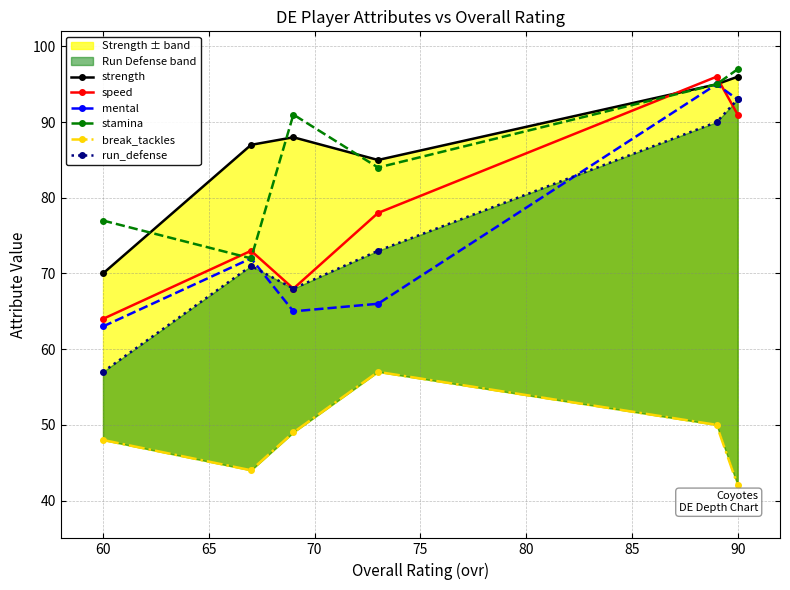

True or false: stamina and run_defense cross at least once.

False